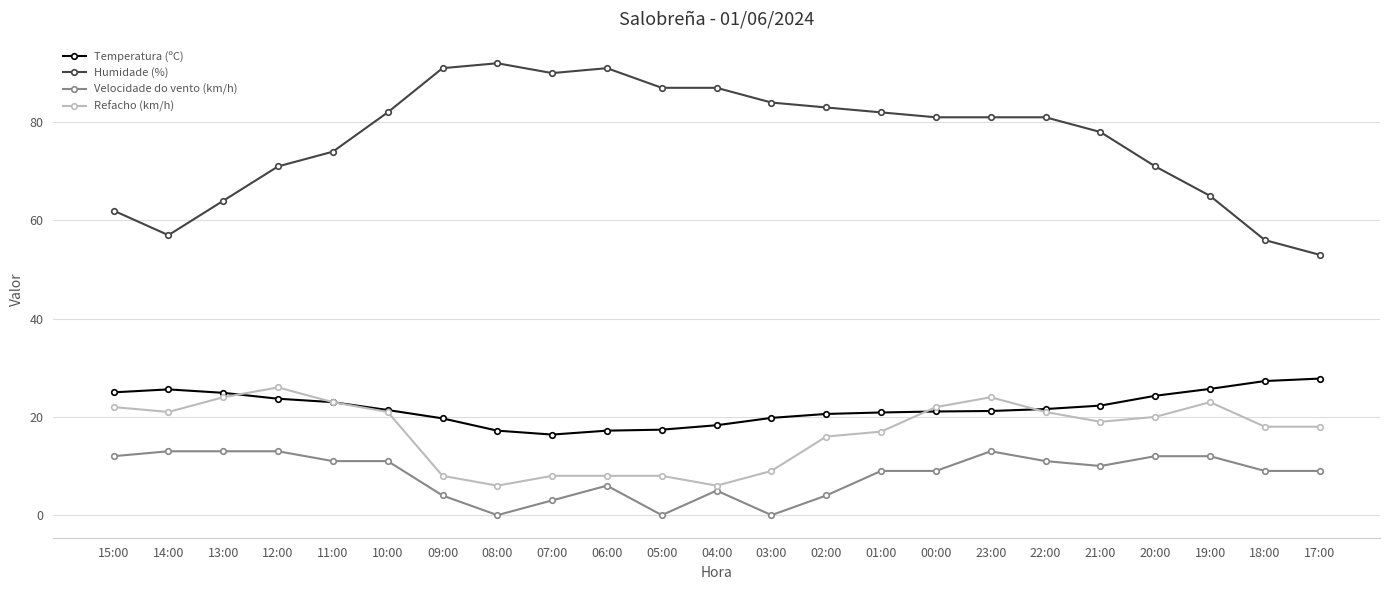

At which category does Humidade (%) reach its first local valley?

14:00